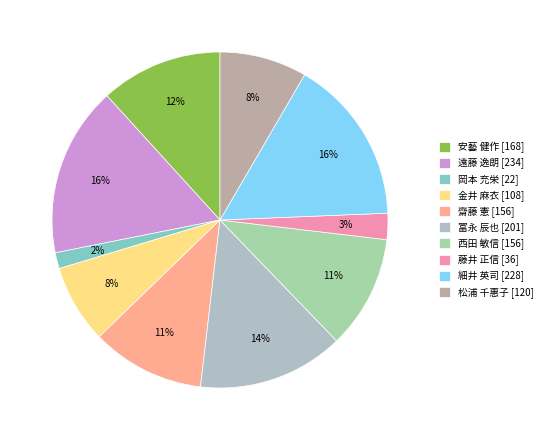

To the nearest percent, what is the average slice percentage?

10%